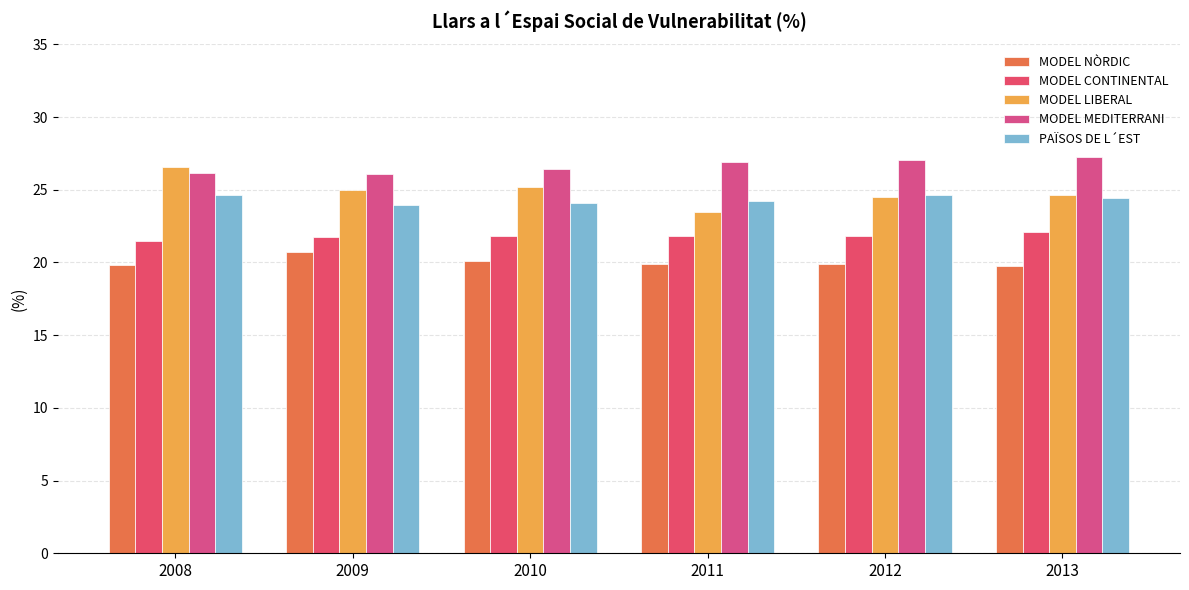

What is the sum of all PAÏSOS DE L´EST values?

146.0